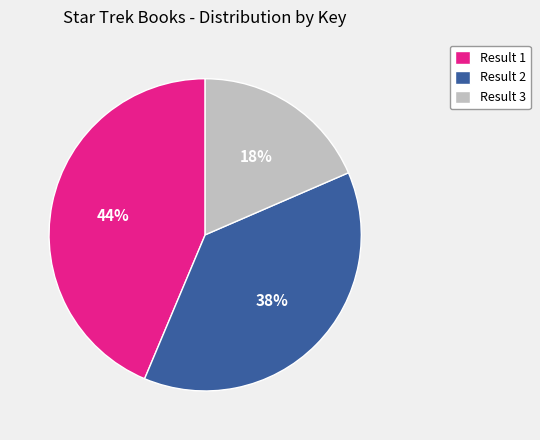

Which category has the biggest portion of the pie?

Result 1